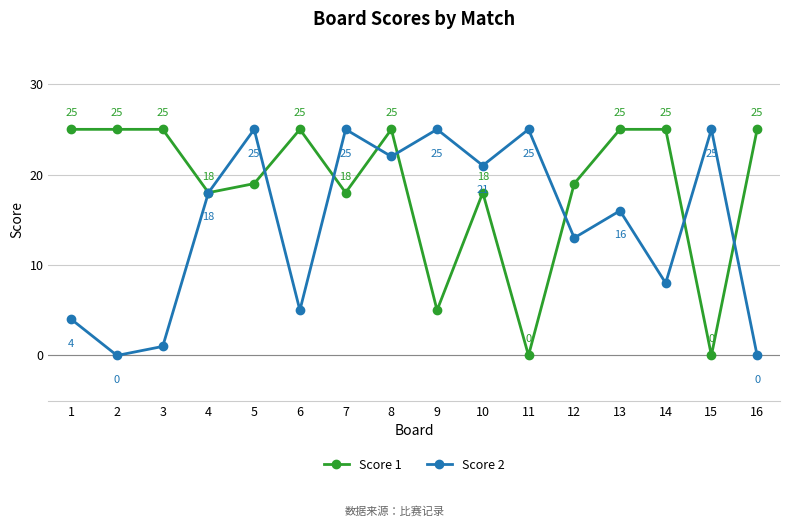

Which series ends up on top after the final intersection of Score 2 and Score 1?

Score 1